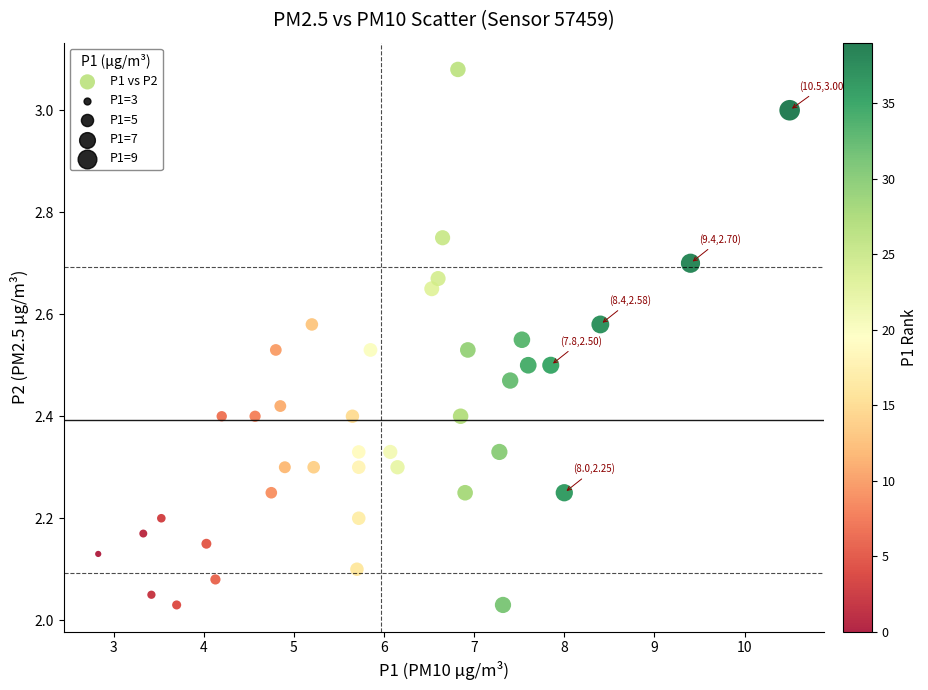

What is the range of X values (max minus min)?

7.7